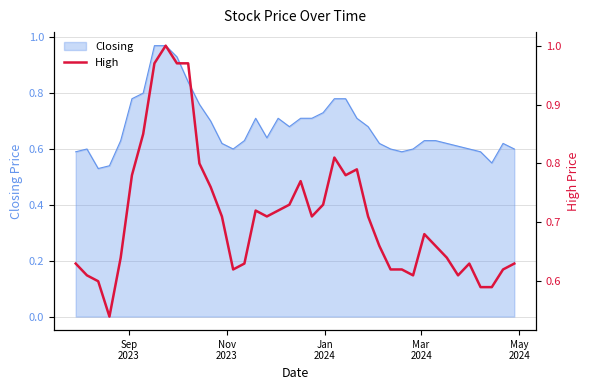

The value at 23 is 0.5. True or false?

False